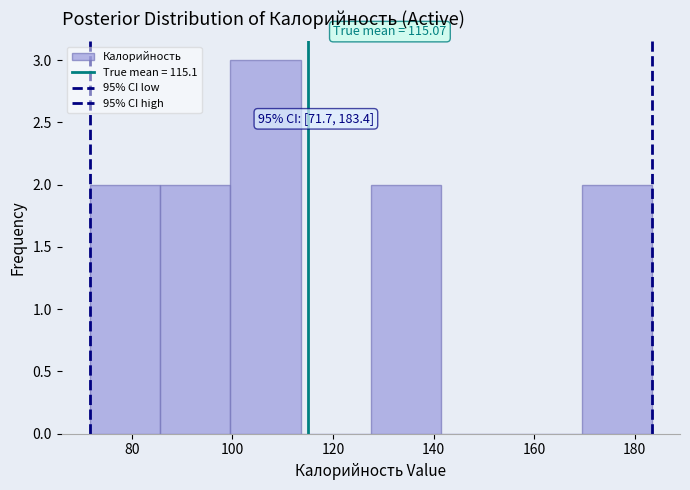

Over which range of the x-axis is the bar tallest?

100 to 114